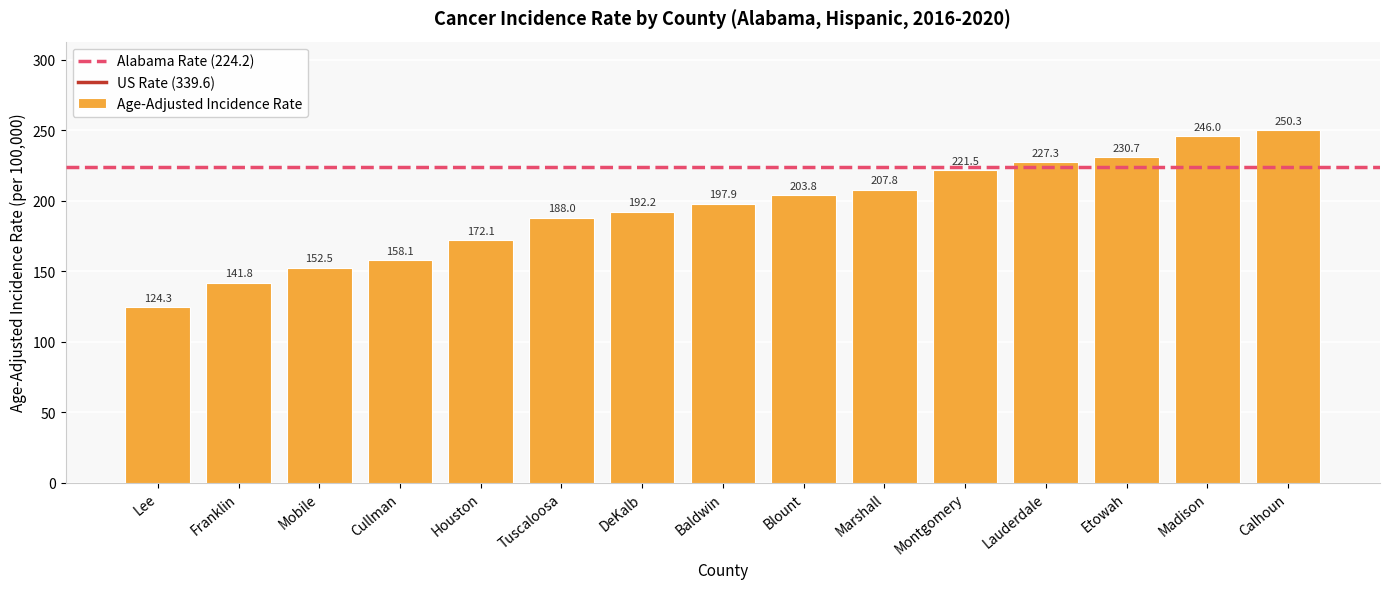

What position from the left is Franklin?

2